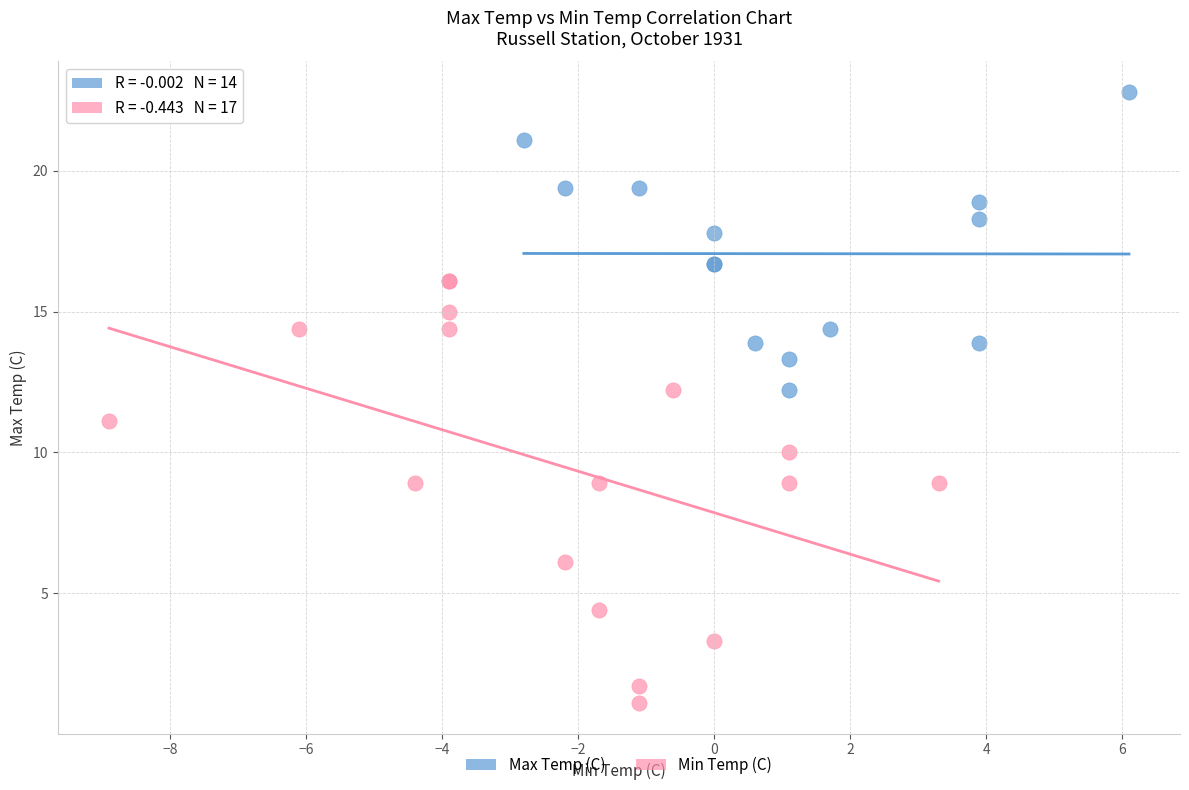

Which series has the largest Y range (max minus min)?

Min Temp (C)